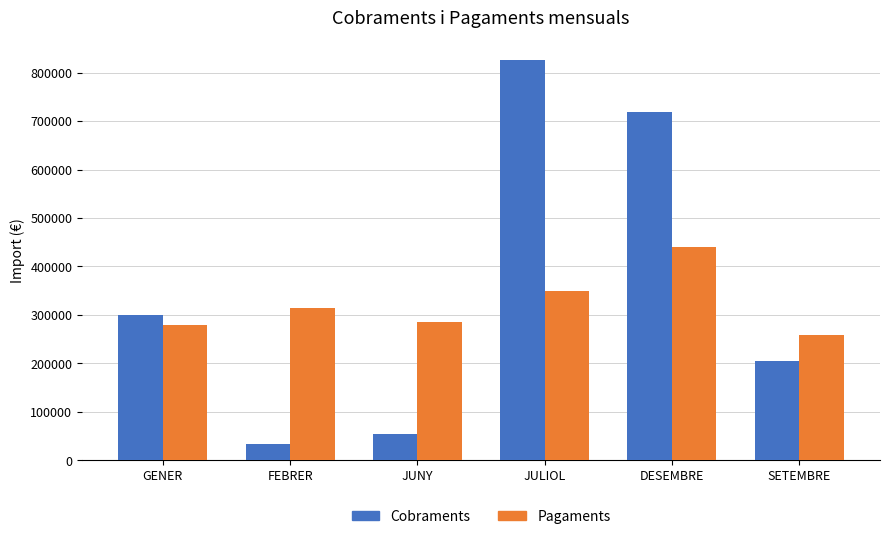

At which category is the sum across all series the highest?

JULIOL